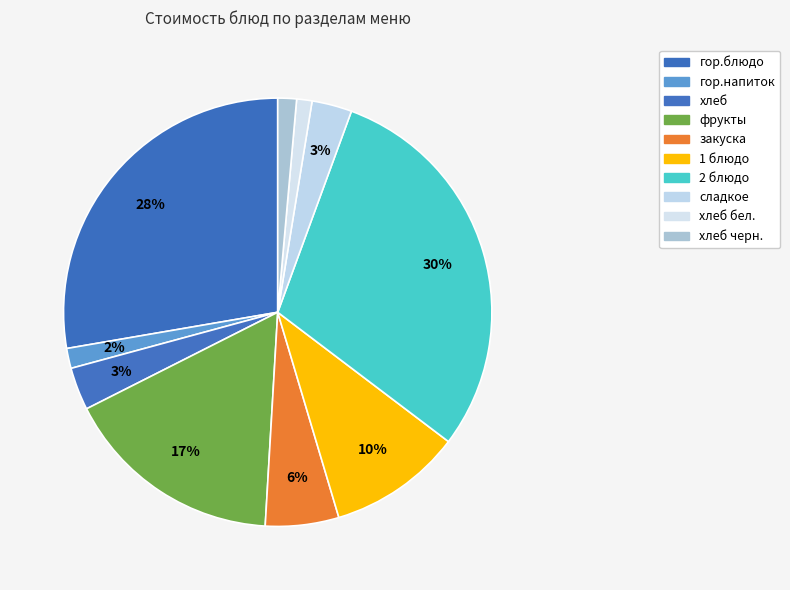

How many segments does this pie chart have?

10